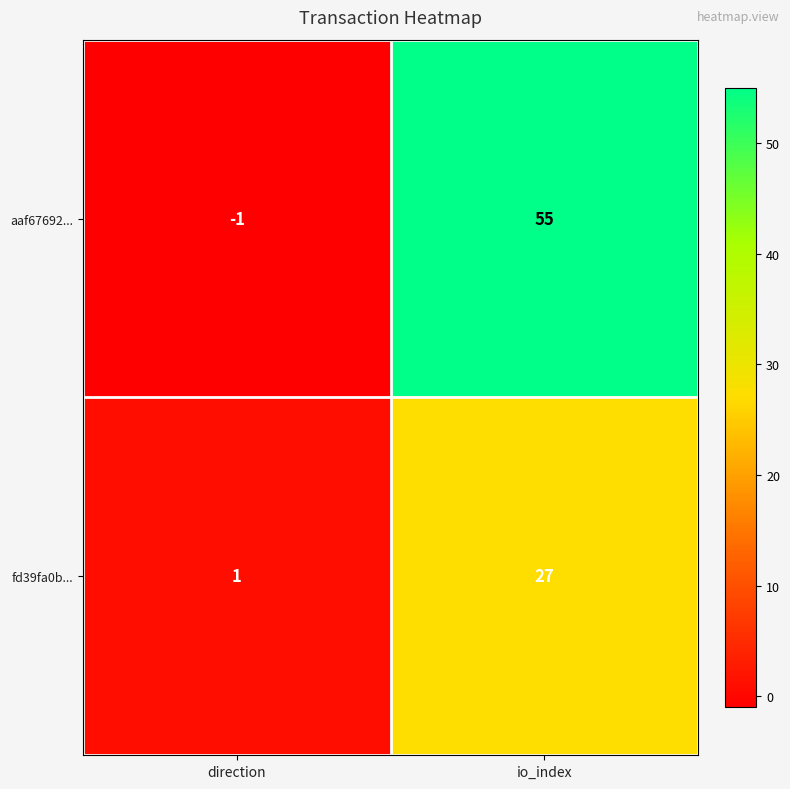

Reading left to right, extract all data points from this chart.

aaf67692...: direction=-1	io_index=55
fd39fa0b...: direction=1	io_index=27